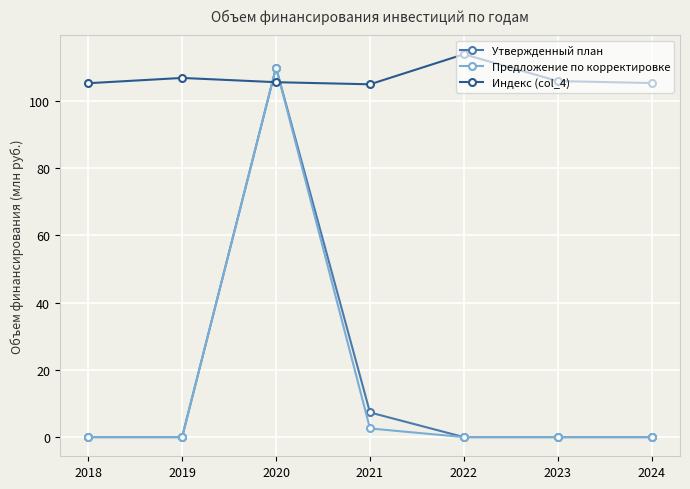

What is the value of the Индекс (col_4) point at the 7th from the left?

105.3